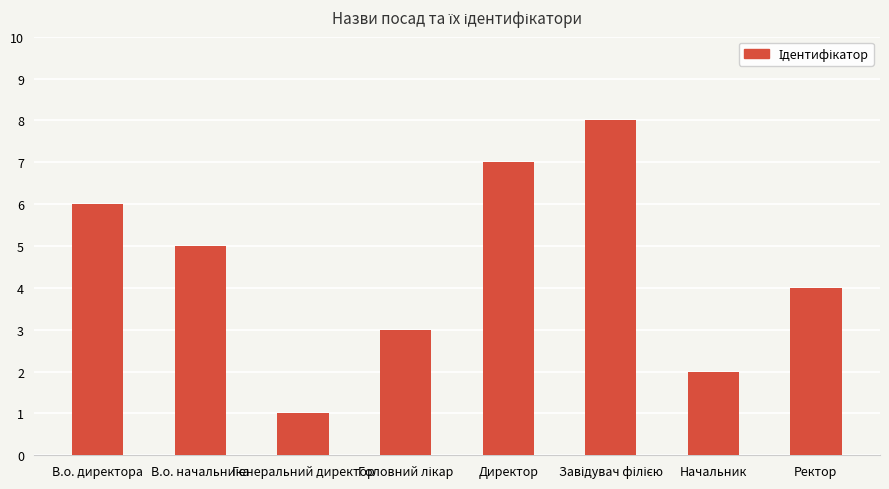

Reading left to right, extract all data points from this chart.

6	5	1	3	7	8	2	4